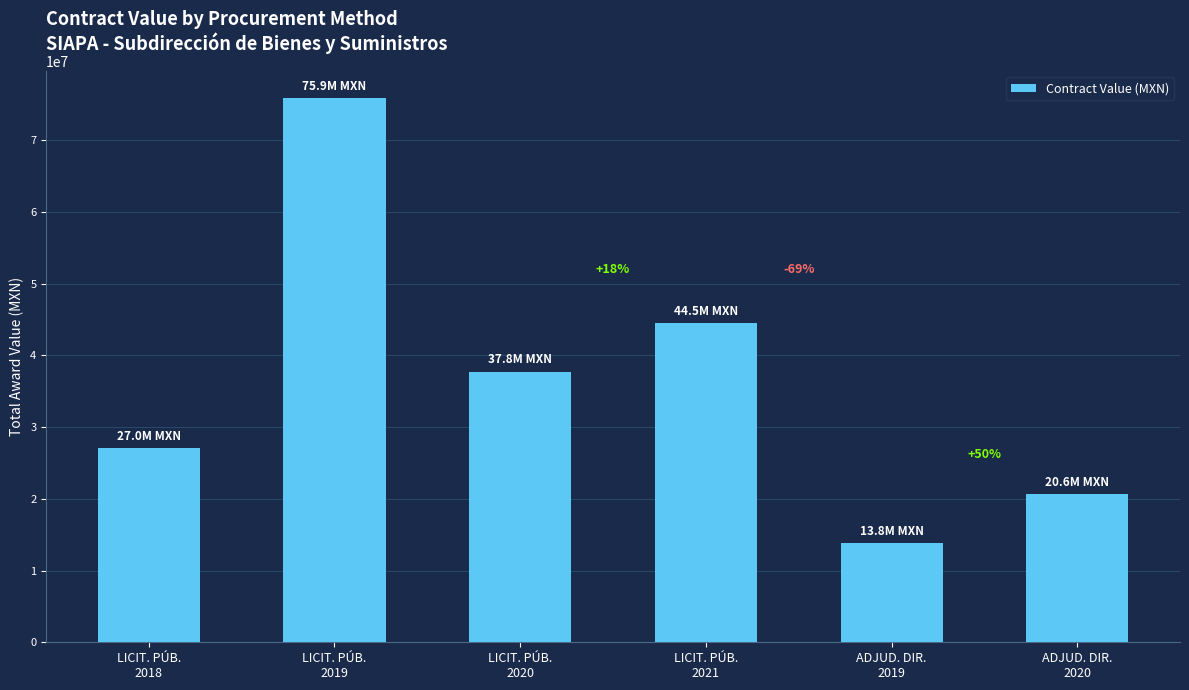

What is the smallest value displayed?

13783152